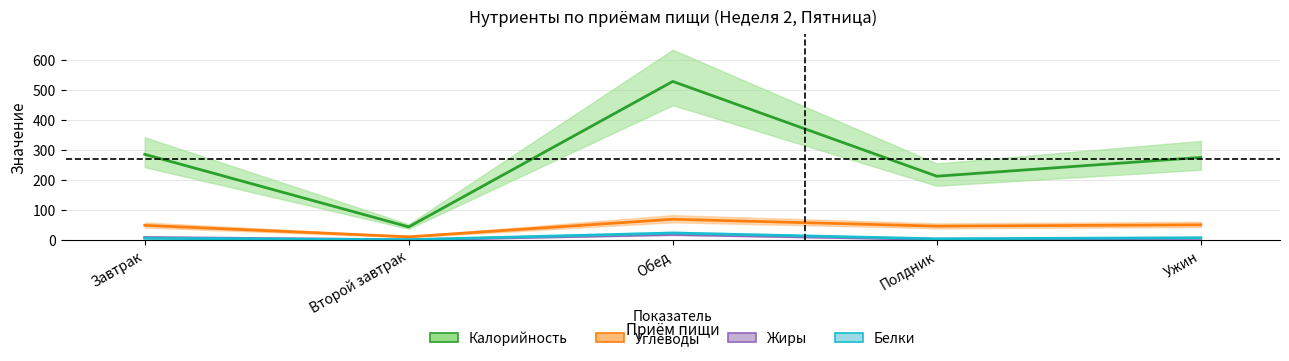

What is the label of the 5th point from the right?

Завтрак